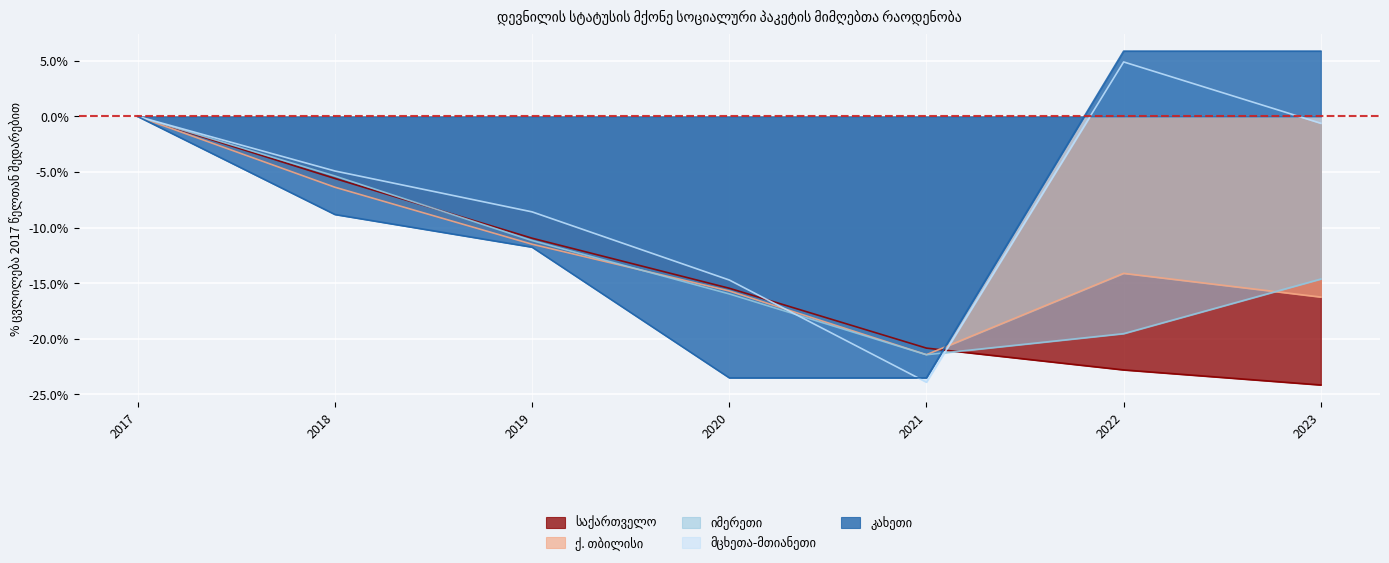

At how many categories does at least one series exceed -23?

7